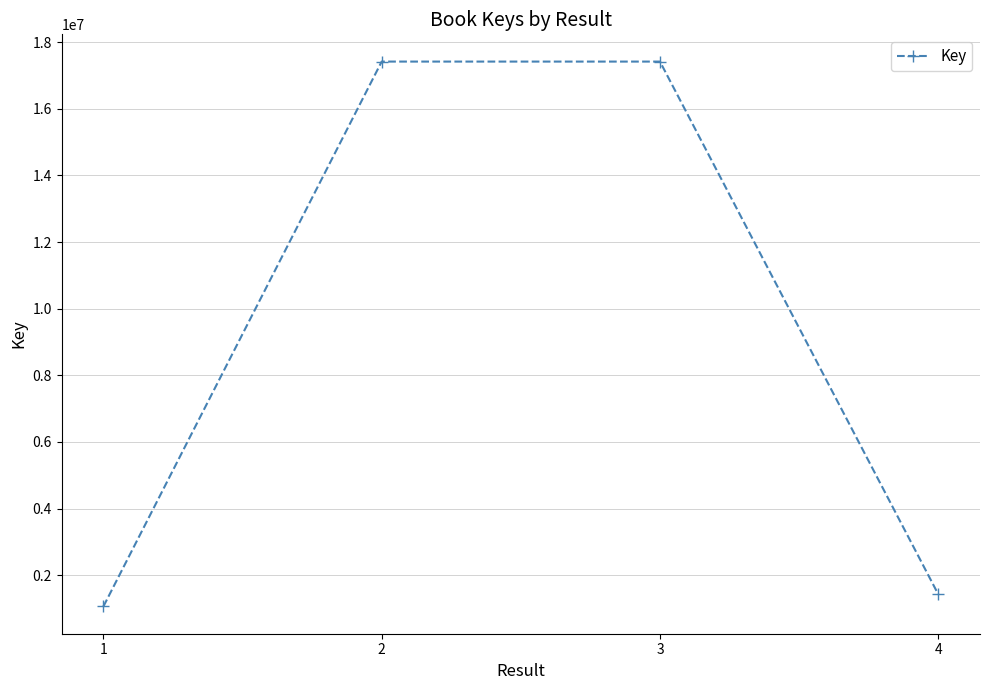

The value at 1 is 1063293. True or false?

True